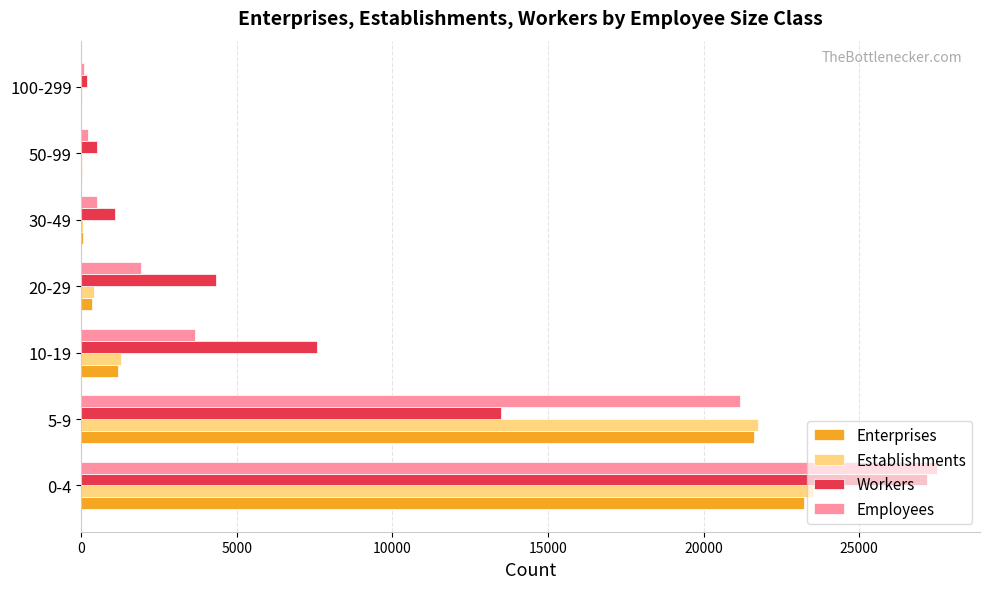

At which label does Establishments reach its peak?

0-4